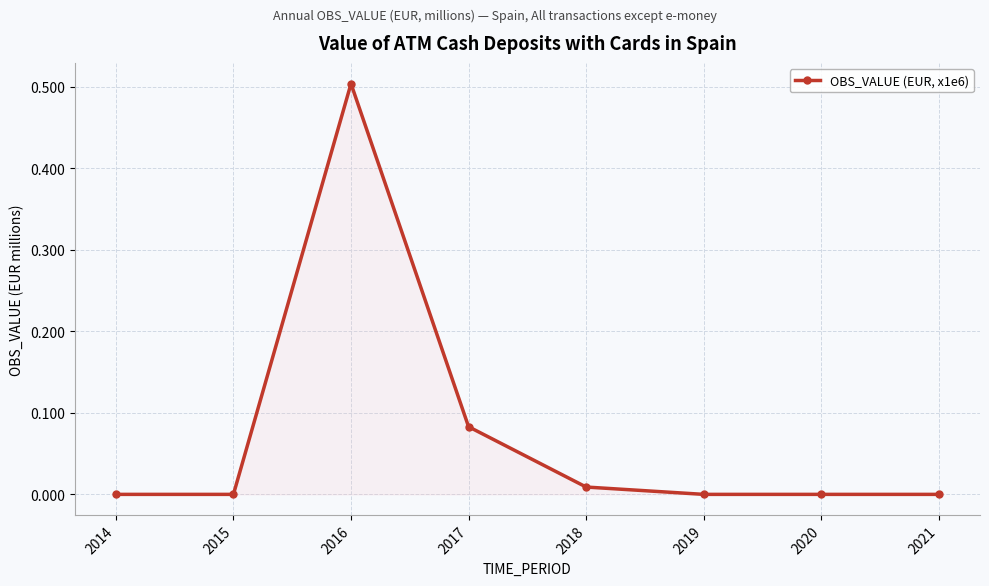

Does the chart display data point markers on the line(s)?

Yes